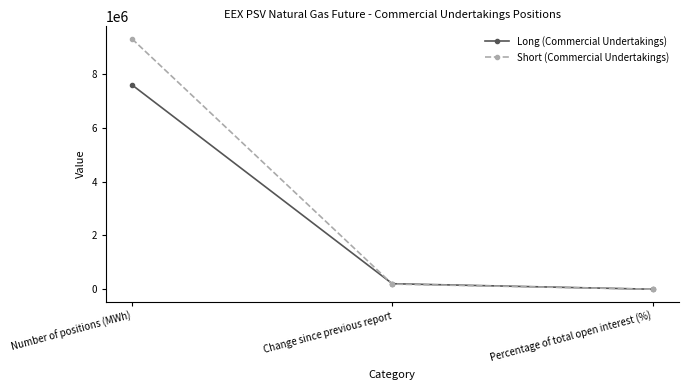

Reading left to right, extract all data points from this chart.

Long (Commercial Undertakings): 7589496.0	204912.0	79.3
Short (Commercial Undertakings): 9300600.0	190512.0	97.2